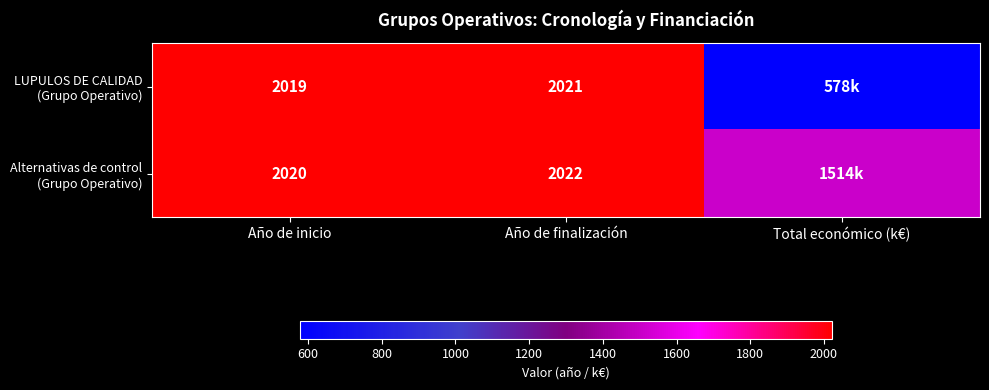

At which label does LUPULOS DE CALIDAD (Grupo Operativo) first exceed 2019?

Año de finalización